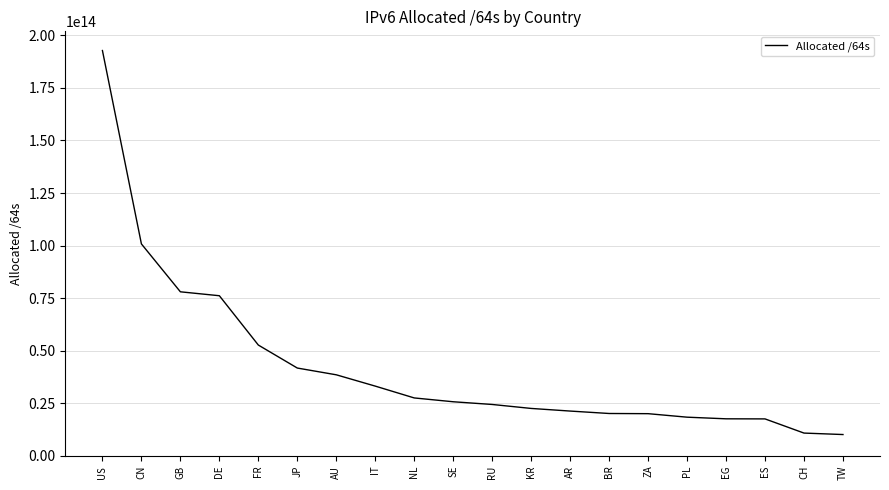

The value at AR is 28475710544465. True or false?

False